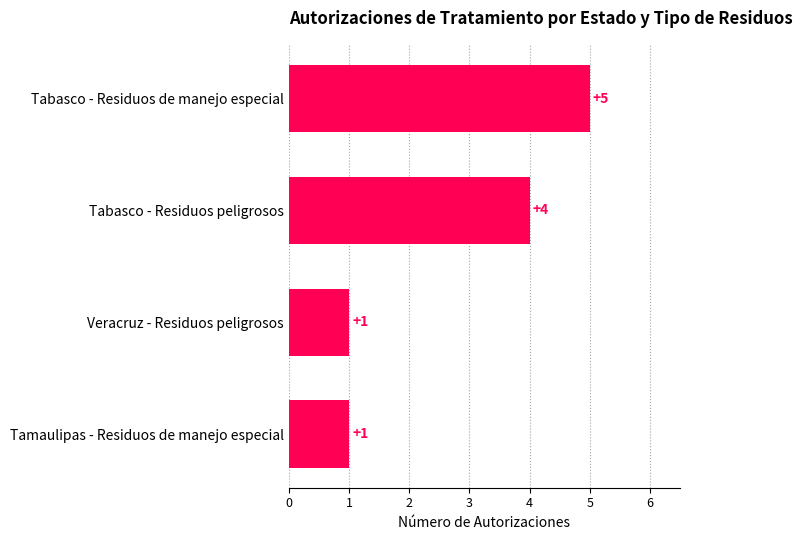

What is the sum of the values at Veracruz - Residuos peligrosos and Tabasco - Residuos de manejo especial?

6